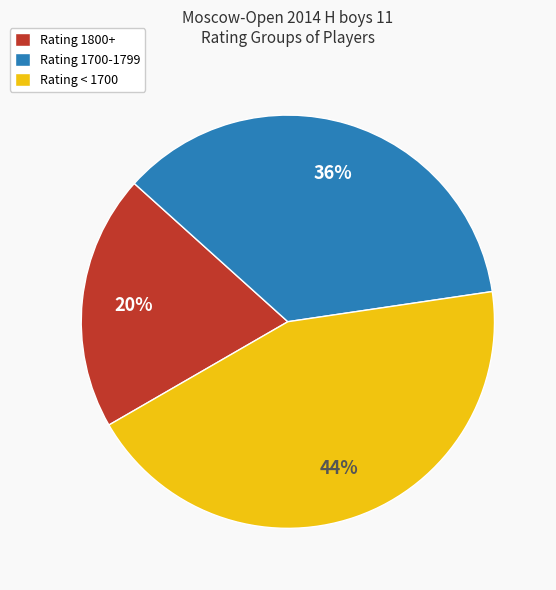

Does Rating < 1700 represent more than half of the total?

No